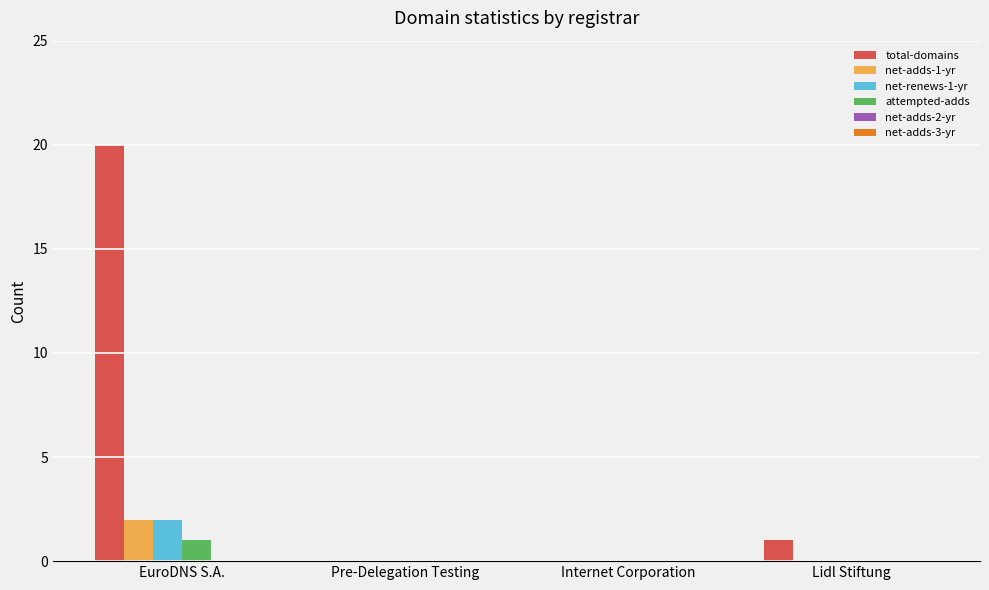

Is the value of net-renews-1-yr at EuroDNS S.A. greater than the value of net-adds-1-yr at Lidl Stiftung?

Yes